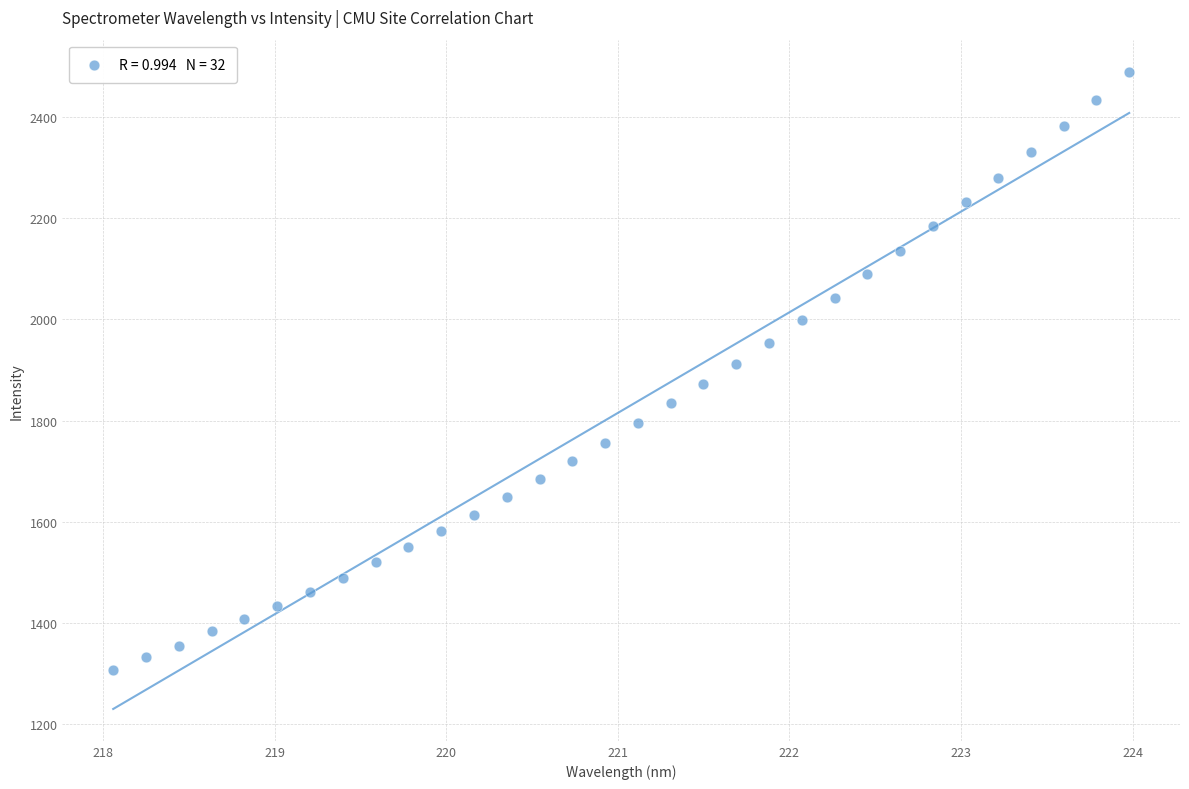

What is the range of X values (max minus min)?

5.9